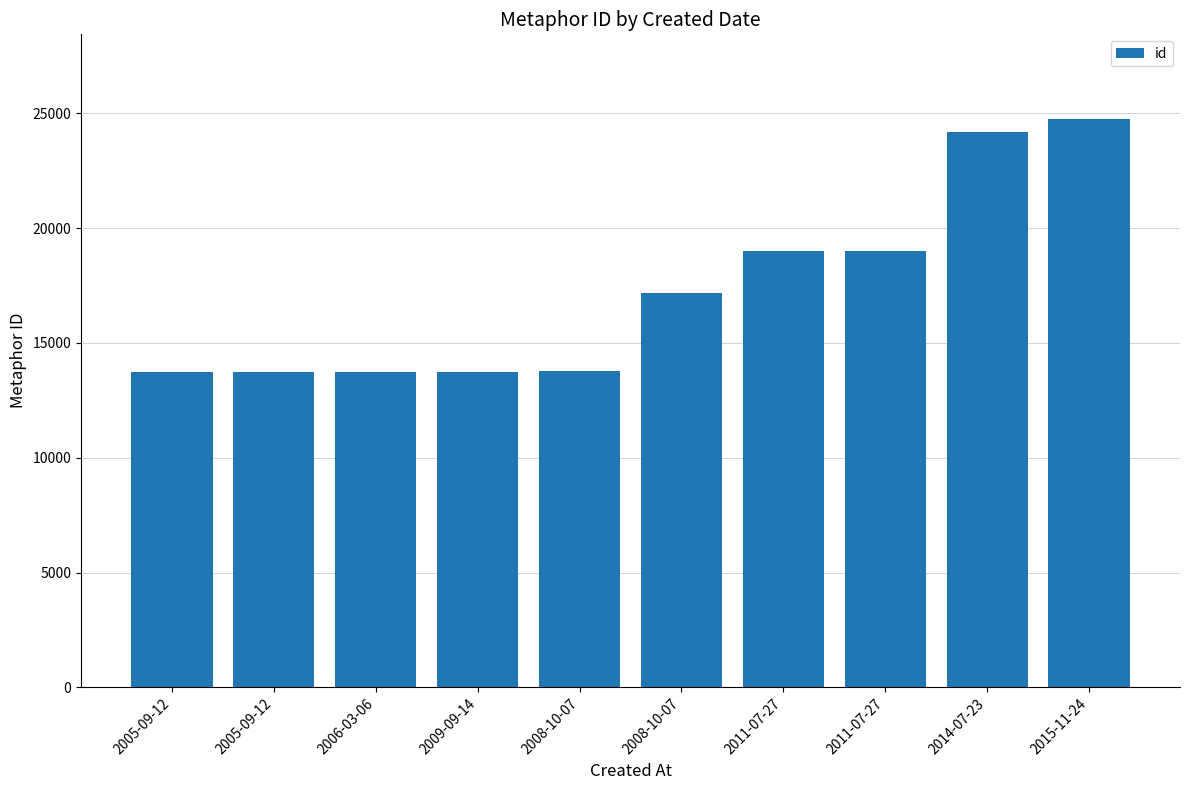

List the labels in order of value, smallest first.

2005-09-12, 2005-09-12, 2006-03-06, 2009-09-14, 2008-10-07, 2008-10-07, 2011-07-27, 2011-07-27, 2014-07-23, 2015-11-24